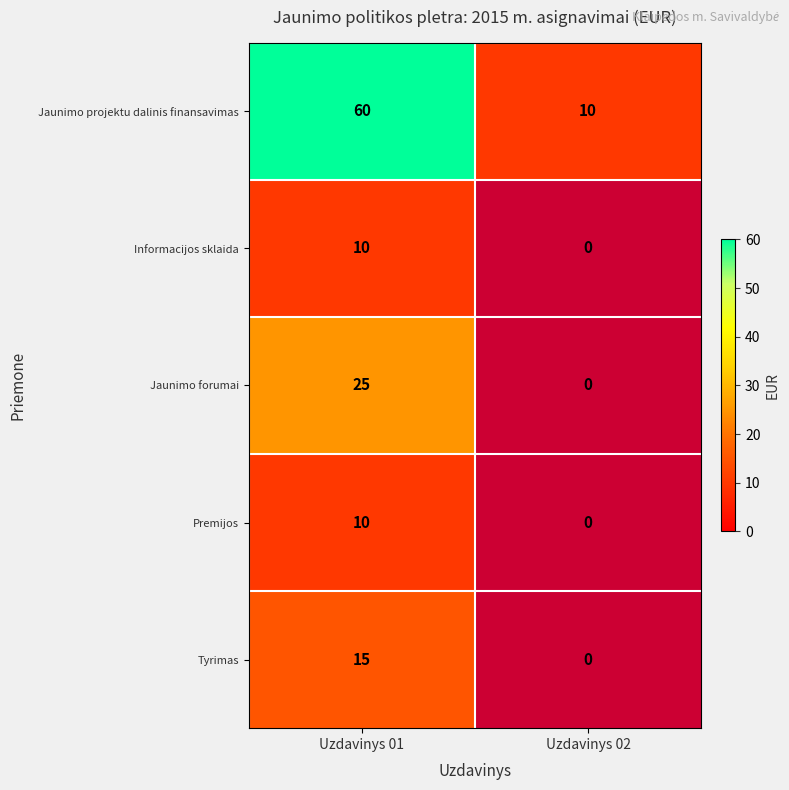

True or false: Tyrimas has a value of 7 at Uzdavinys 01.

False